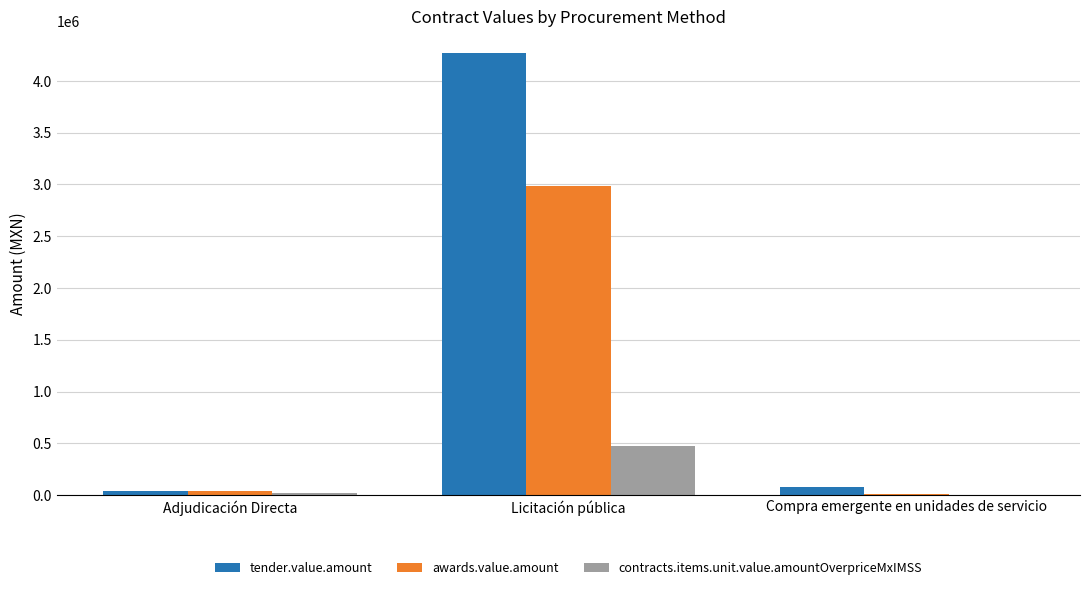

What are all the series names shown in the legend?

tender.value.amount, awards.value.amount, contracts.items.unit.value.amountOverpriceMxIMSS